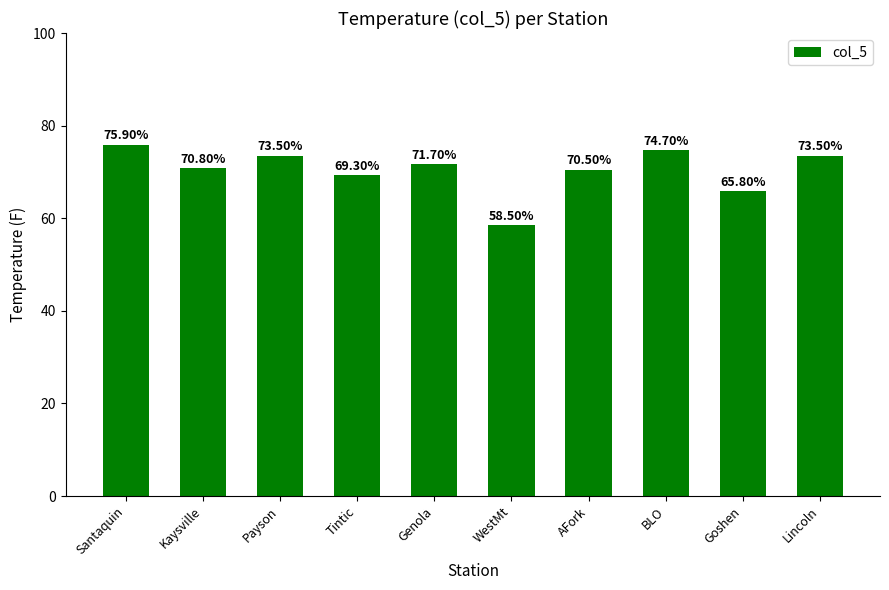

What is the change in value from Tintic to Lincoln?

+4.2